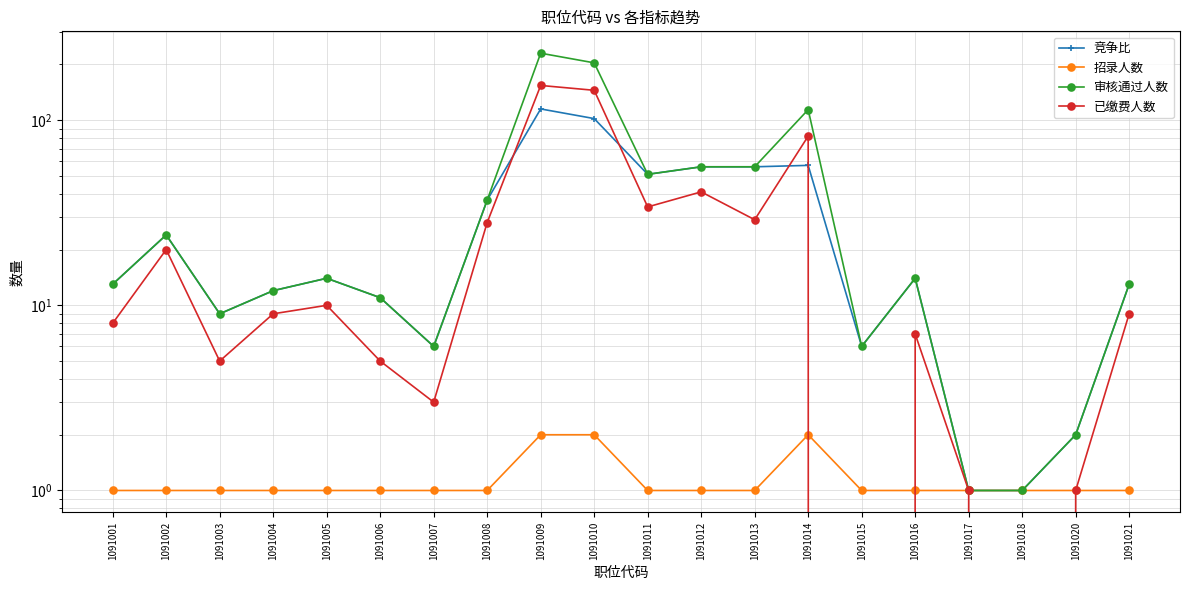

Rank the series at 1091005 from lowest to highest value.

招录人数, 已缴费人数, 竞争比, 审核通过人数